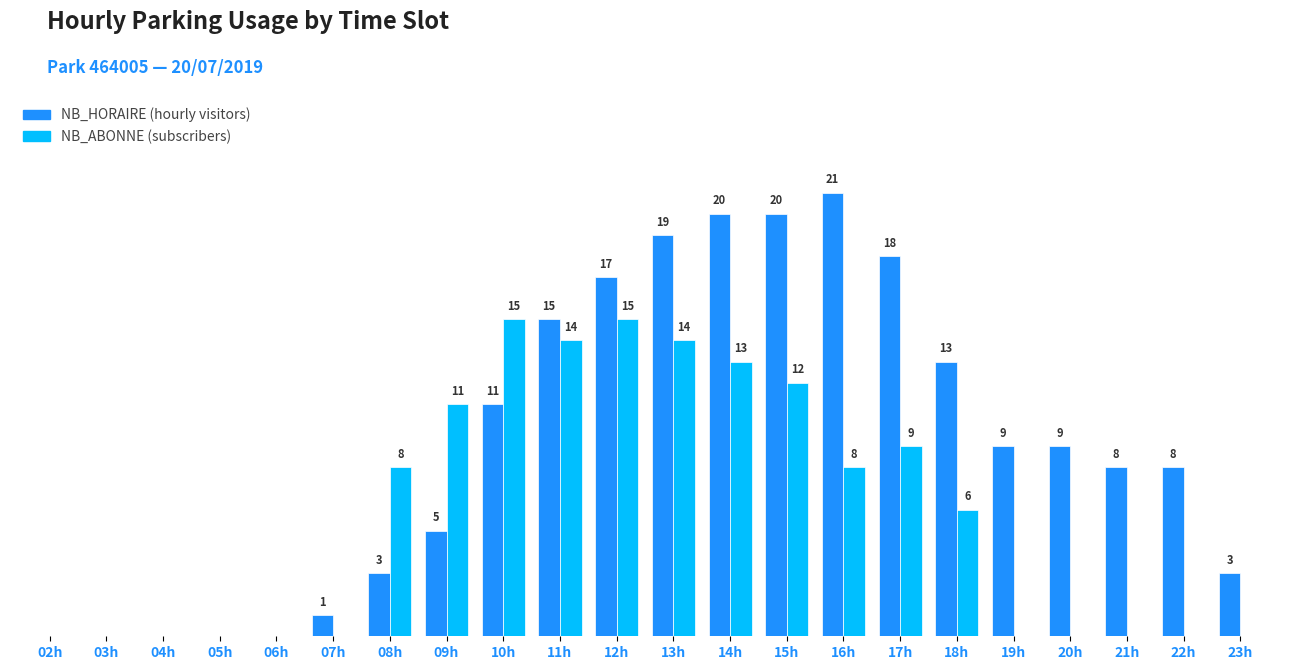

At which category does the chart reach its peak across all series?

16h